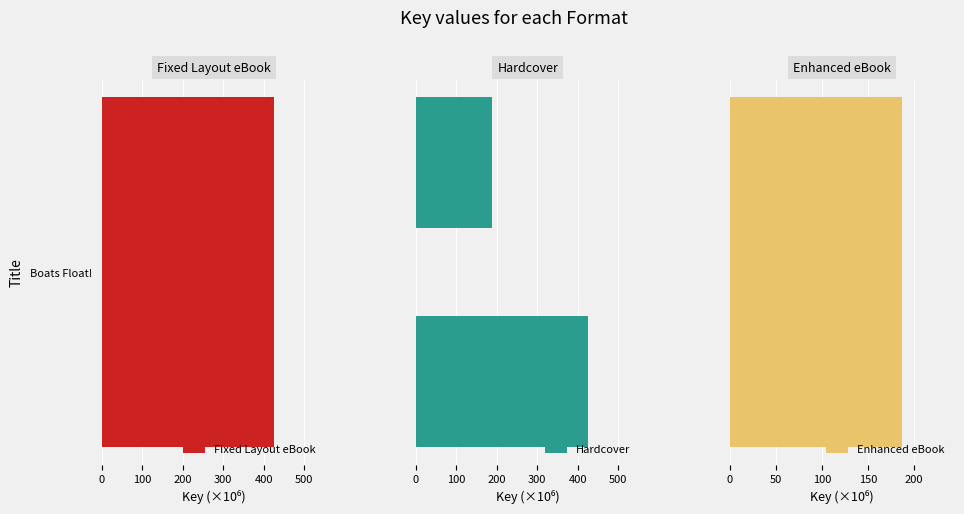

What is the maximum value for Hardcover?

425.8